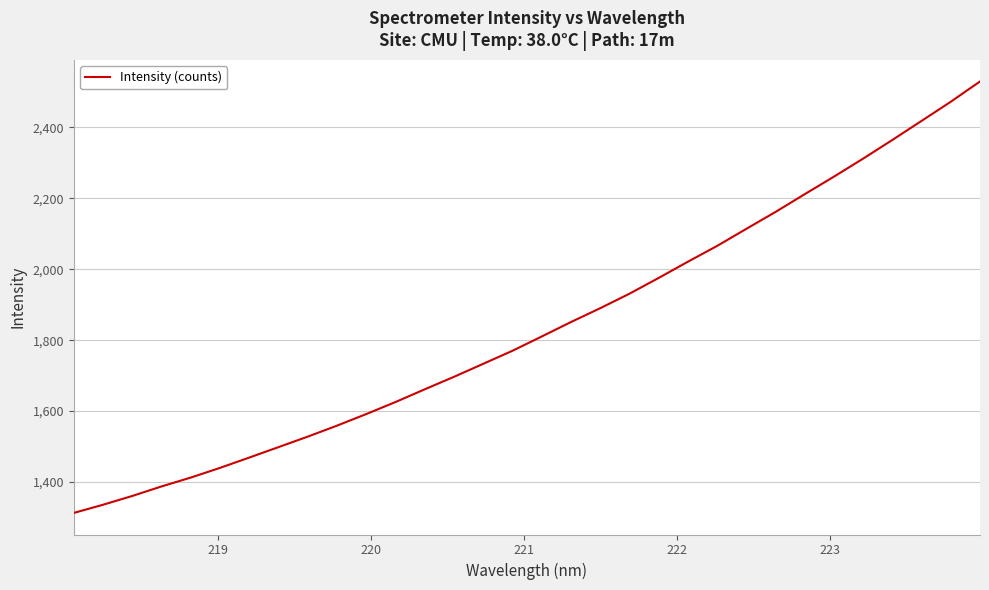

What is the difference between the maximum and minimum values?

1216.9